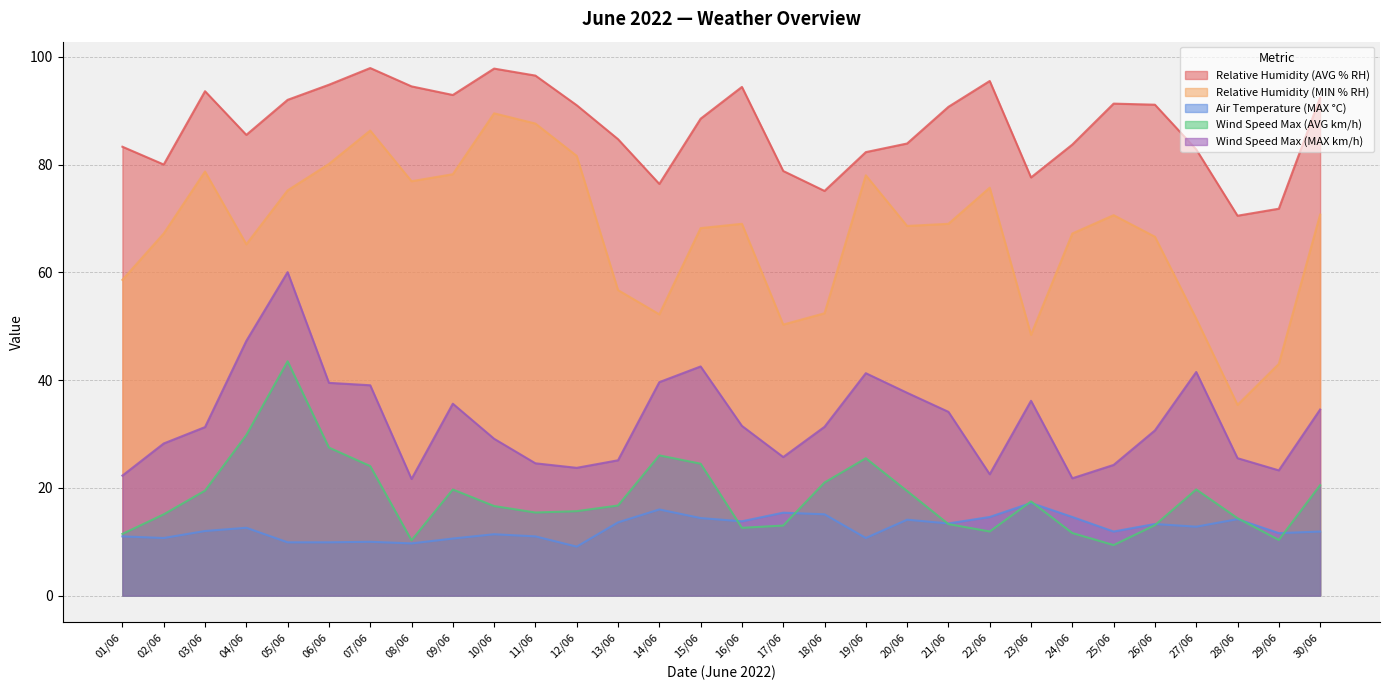

Rank the categories by Relative Humidity (AVG % RH) value from lowest to highest.

28/06, 29/06, 18/06, 14/06, 23/06, 17/06, 02/06, 19/06, 27/06, 01/06, 24/06, 20/06, 13/06, 04/06, 15/06, 21/06, 12/06, 26/06, 25/06, 05/06, 30/06, 09/06, 03/06, 16/06, 08/06, 06/06, 22/06, 11/06, 10/06, 07/06